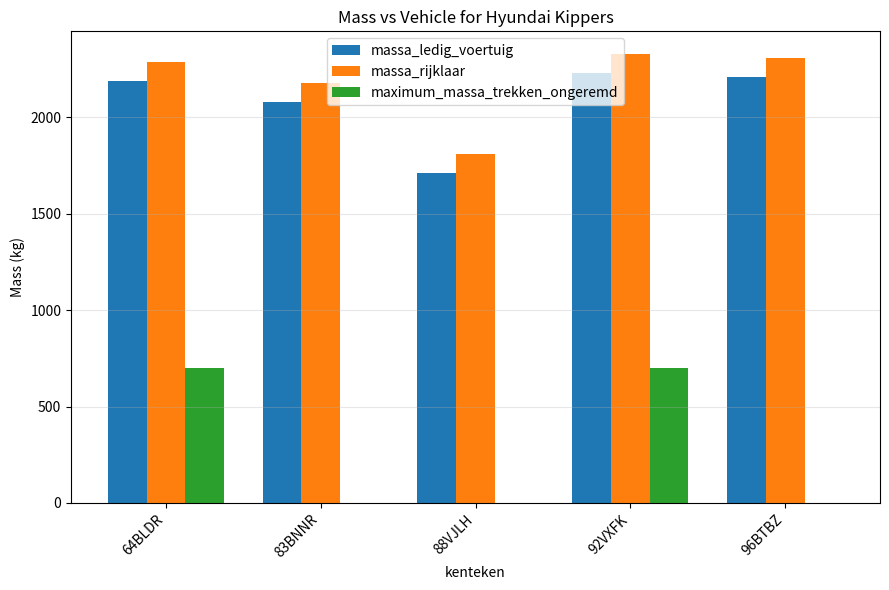

At which category is the sum across all series the highest?

92VXFK